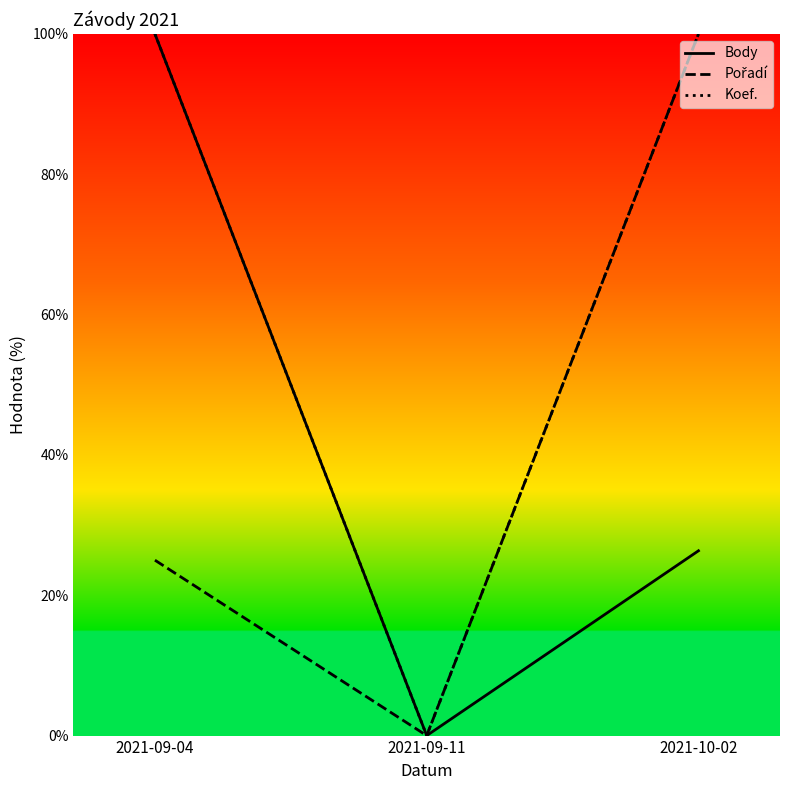

What is the difference between the highest and lowest values at 2021-09-04?

75.0